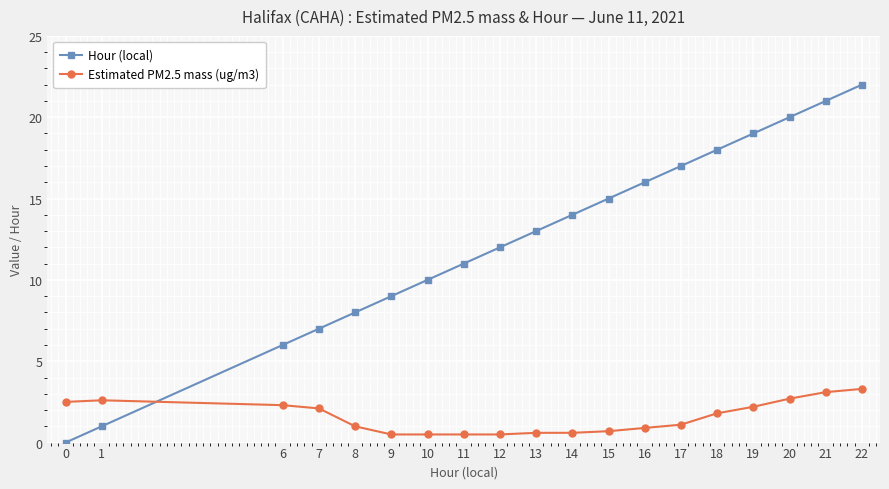

What is the difference between the Hour (local) values at 0 and 21?

21.0